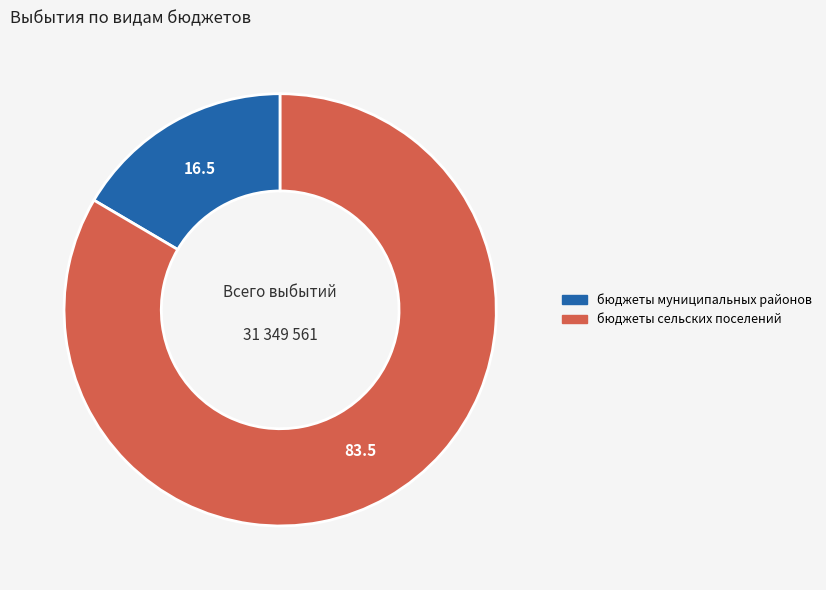

Does any single category account for the majority?

Yes